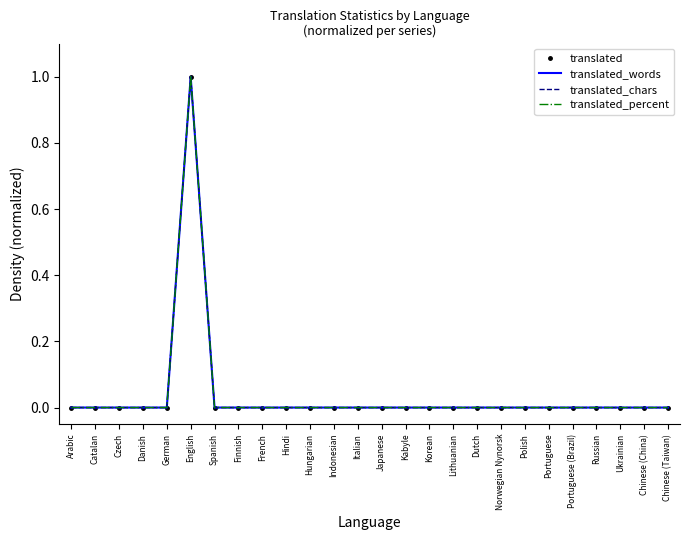

How many lines are shown in the chart?

4